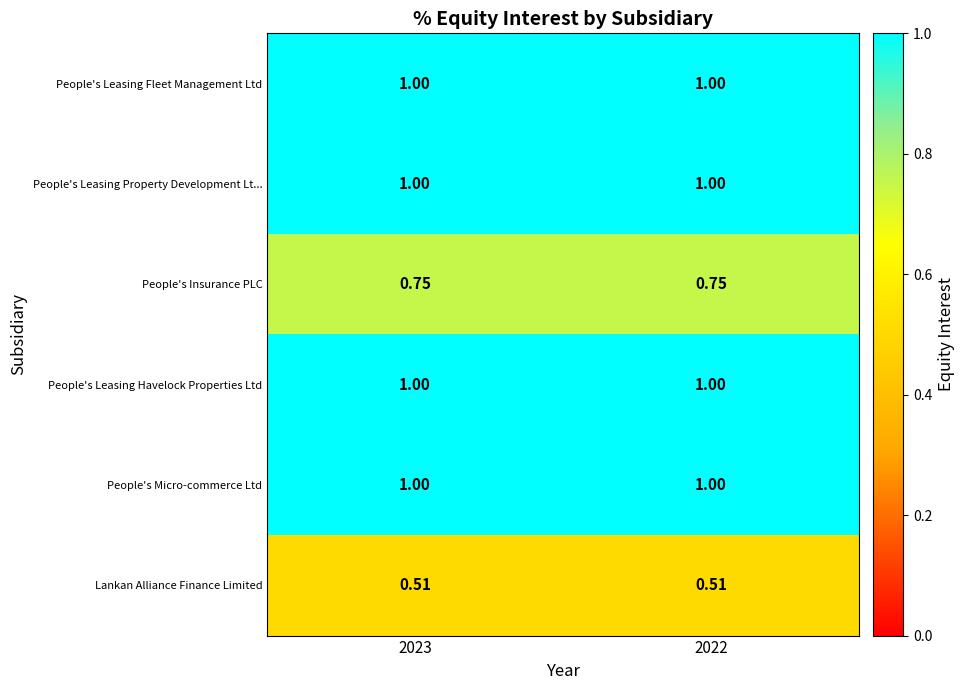

Which series has the largest total across all categories?

People's Leasing Fleet Management Ltd